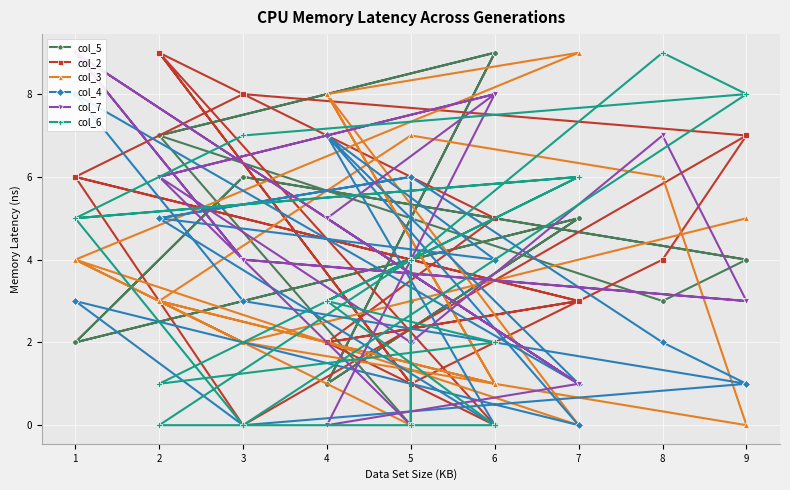

What is the difference between the highest and lowest values at 5?

6